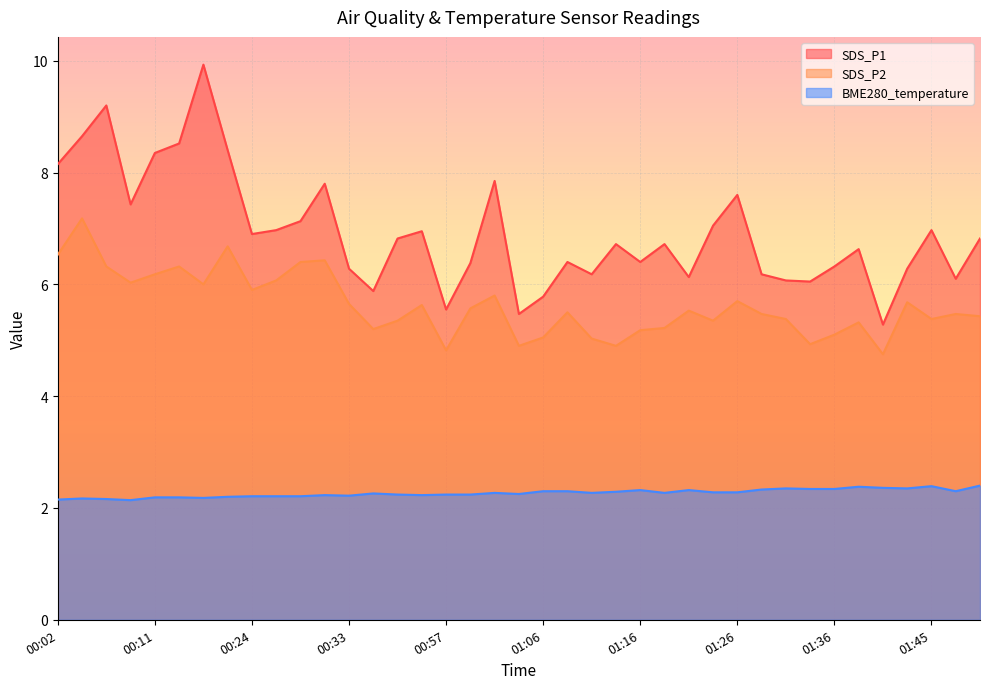

At which category does SDS_P2 reach its first local peak?

00:04